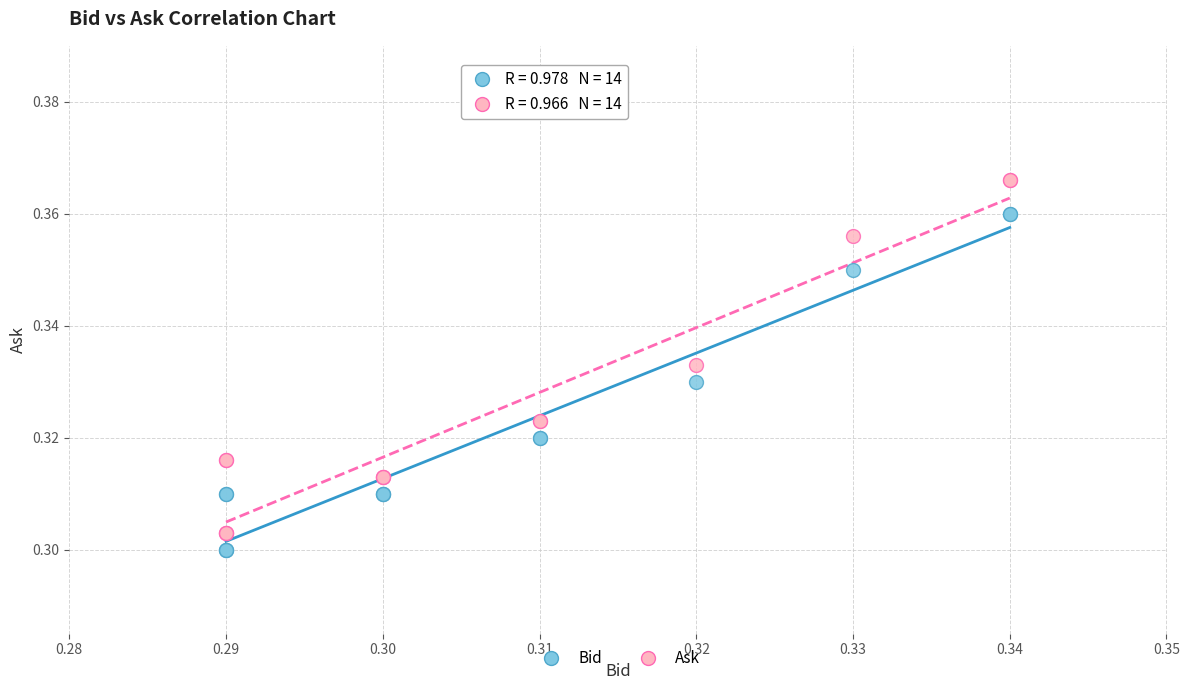

Which series contains the highest Y value?

Ask